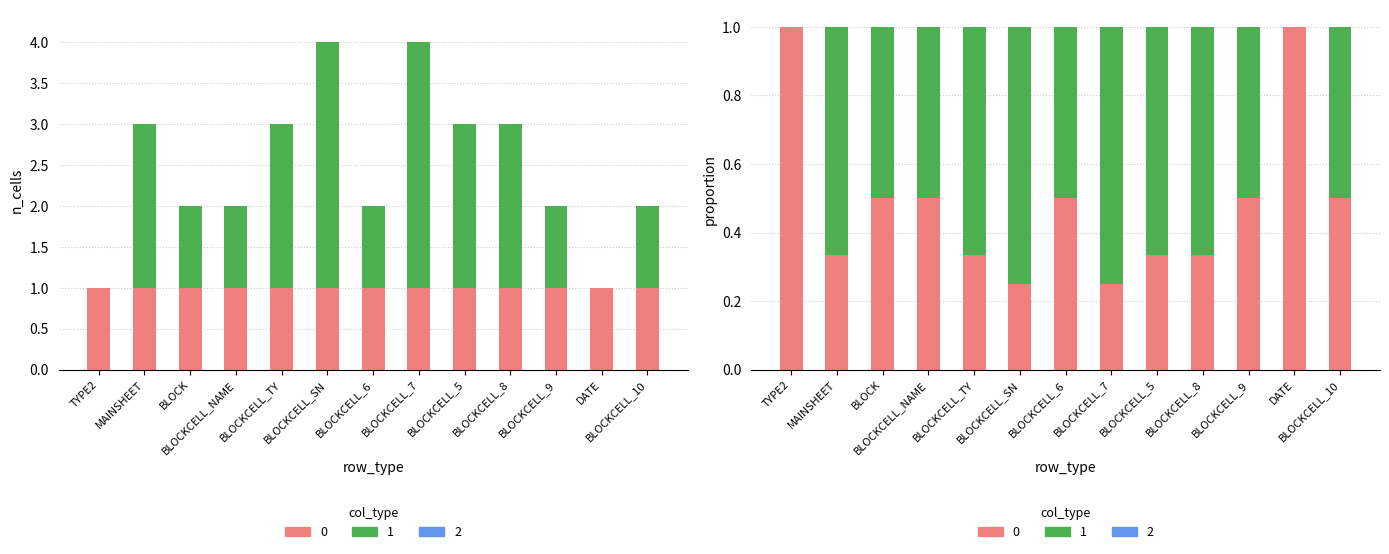

How many bars are there in each group?

3